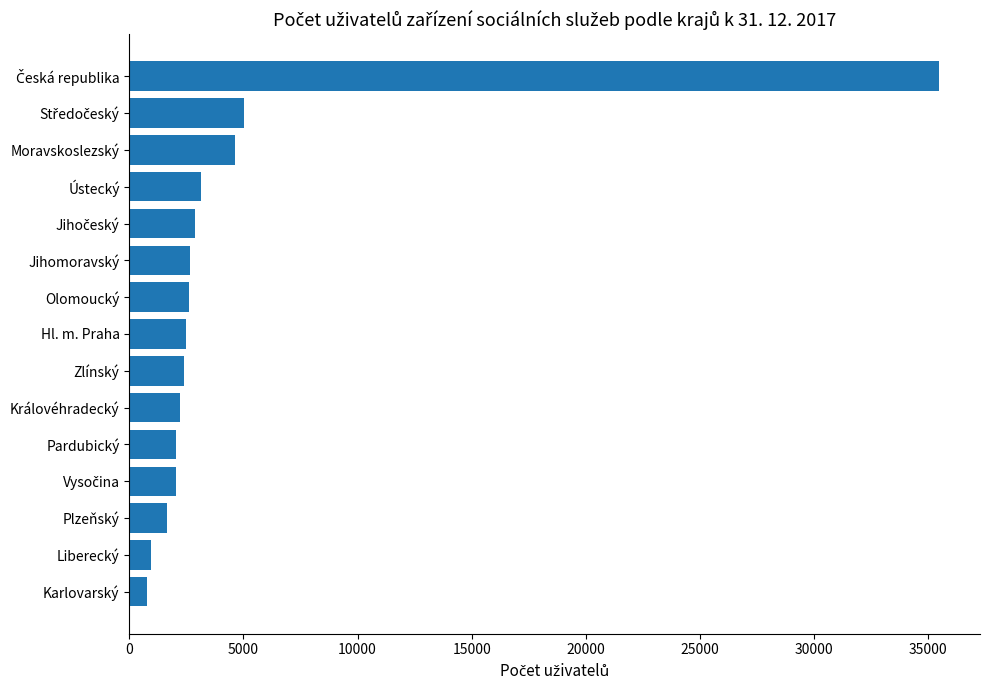

True or false: the data shows 2594 at Olomoucký.

True